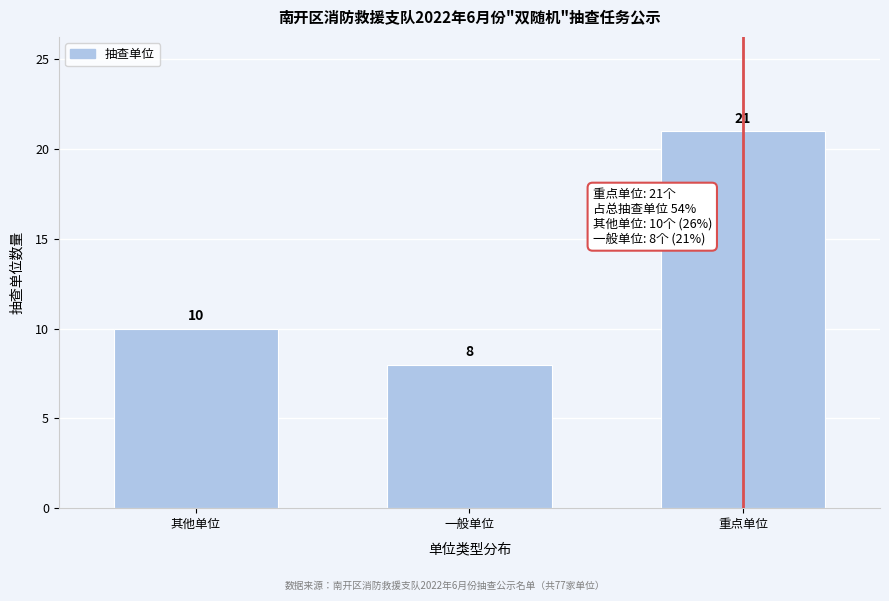

Reading left to right, list all the values displayed in this chart.

其他单位=10	一般单位=8	重点单位=21